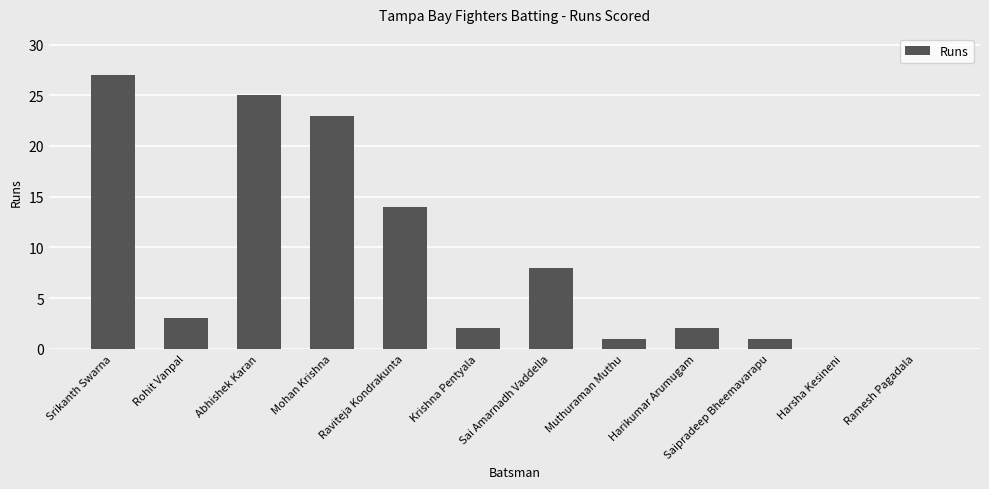

True or false: the data shows 1 at Saipradeep Bheemavarapu.

True